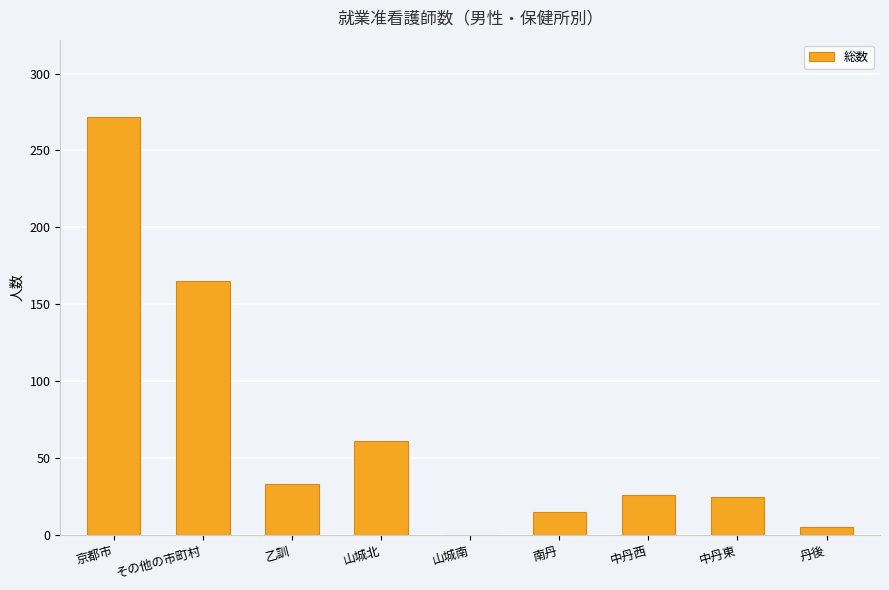

What value does the data have at その他の市町村, to the nearest 5?

165